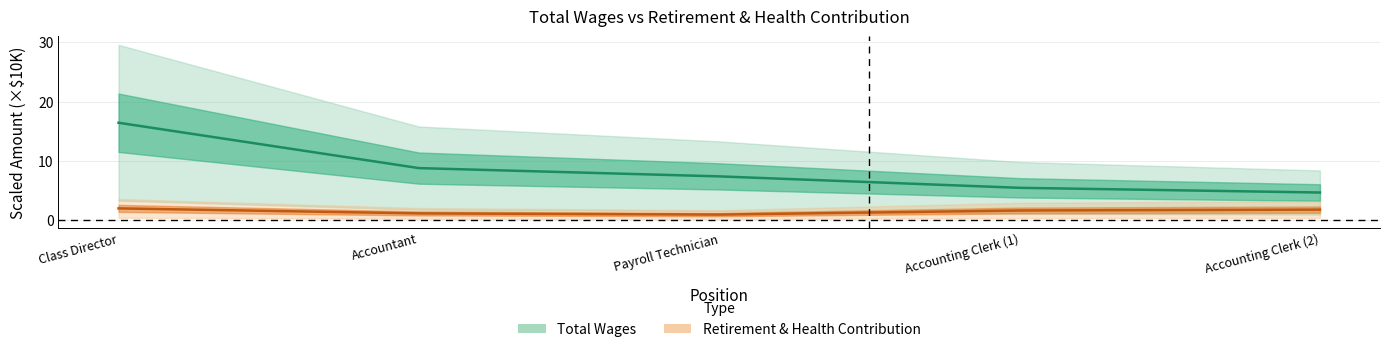

Read the total_wages value at Class Director.

16.4